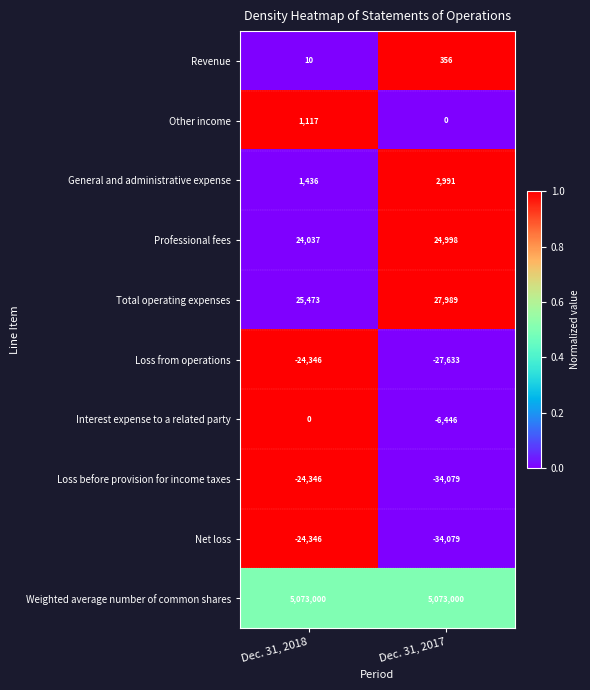

True or false: Net loss has a value of -17028 at Dec. 31, 2017.

False